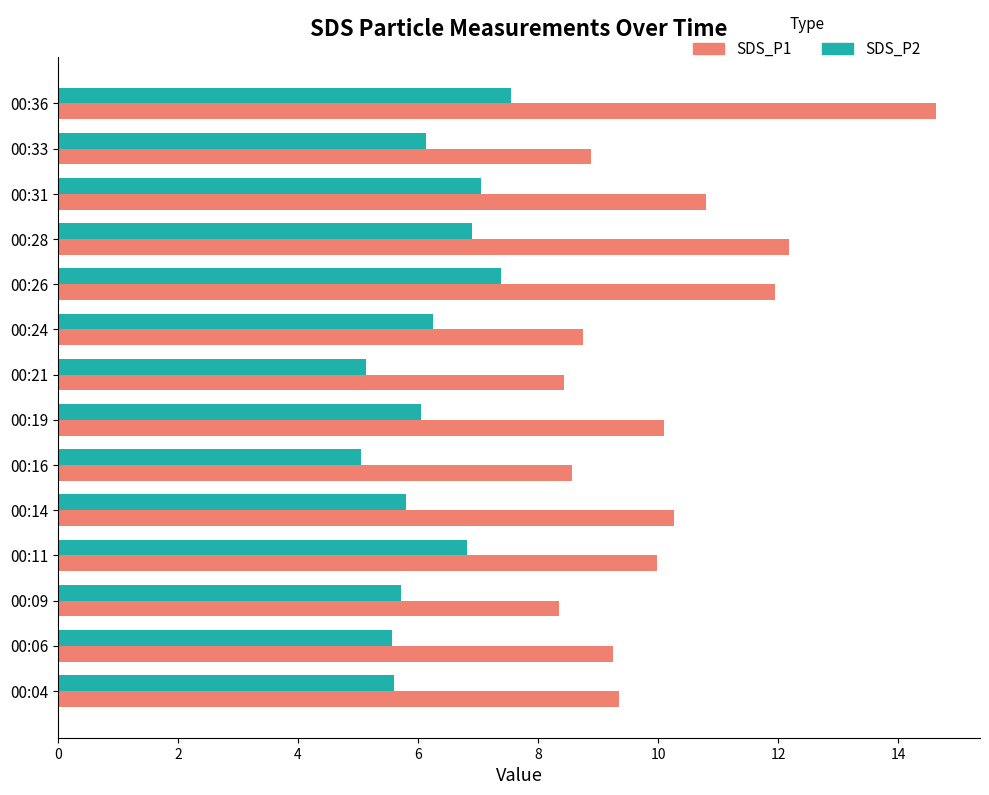

How many categories are shown in the chart?

14